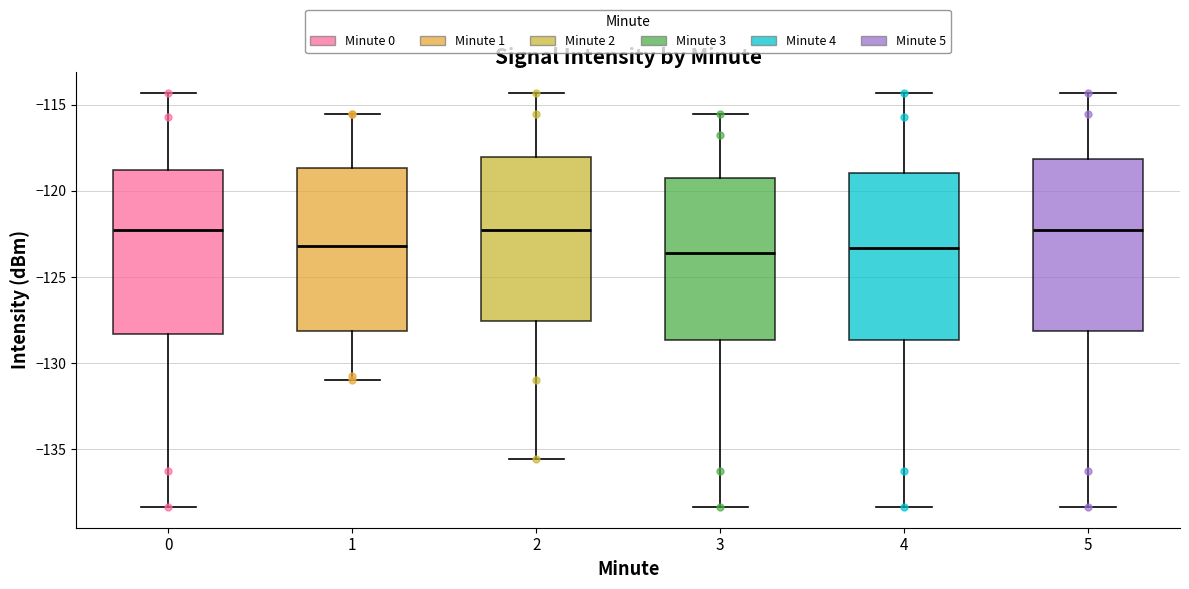

Where does the median line of the box at x = 4 sit on the y-axis? The values are not printed on the chart, so give them approximately, as read against the axis.

-123.5